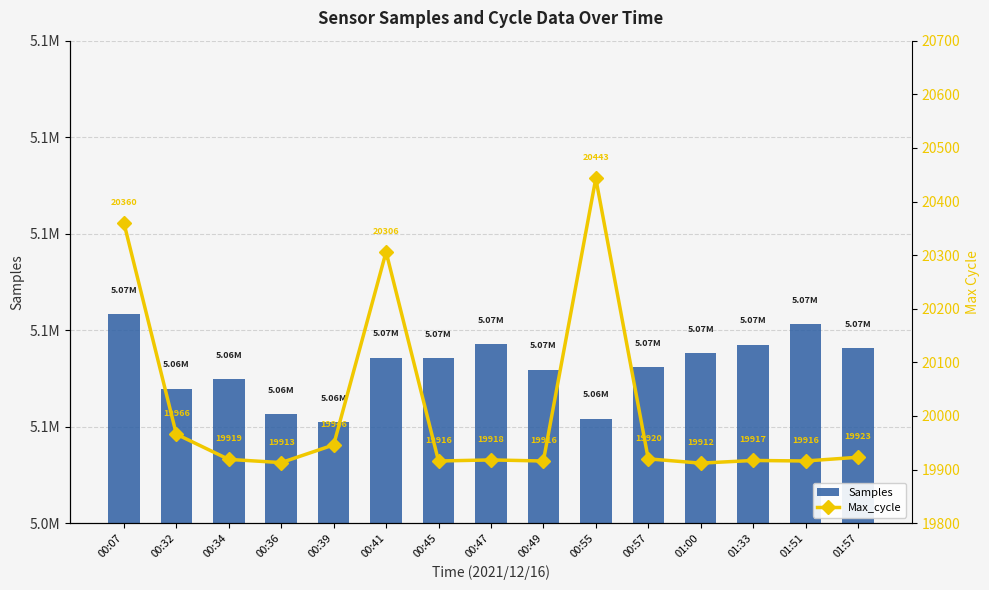

What is the label of the 15th bar from the right?

00:07